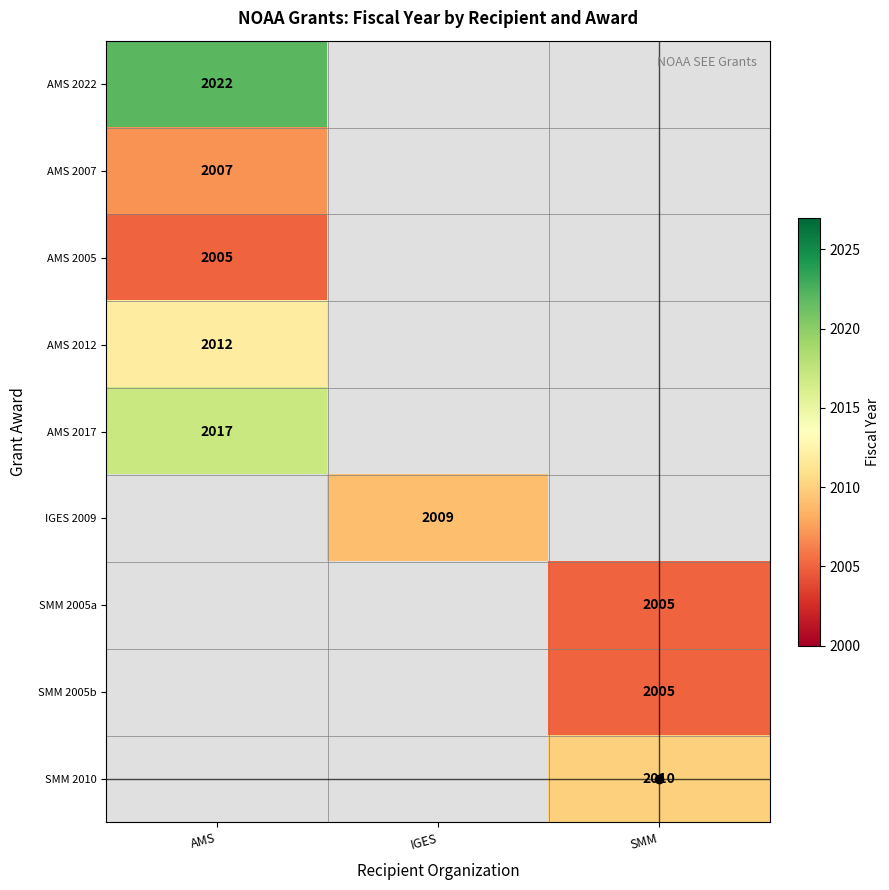

The AMS 2007 series shows 937 at AMS. True or false?

False